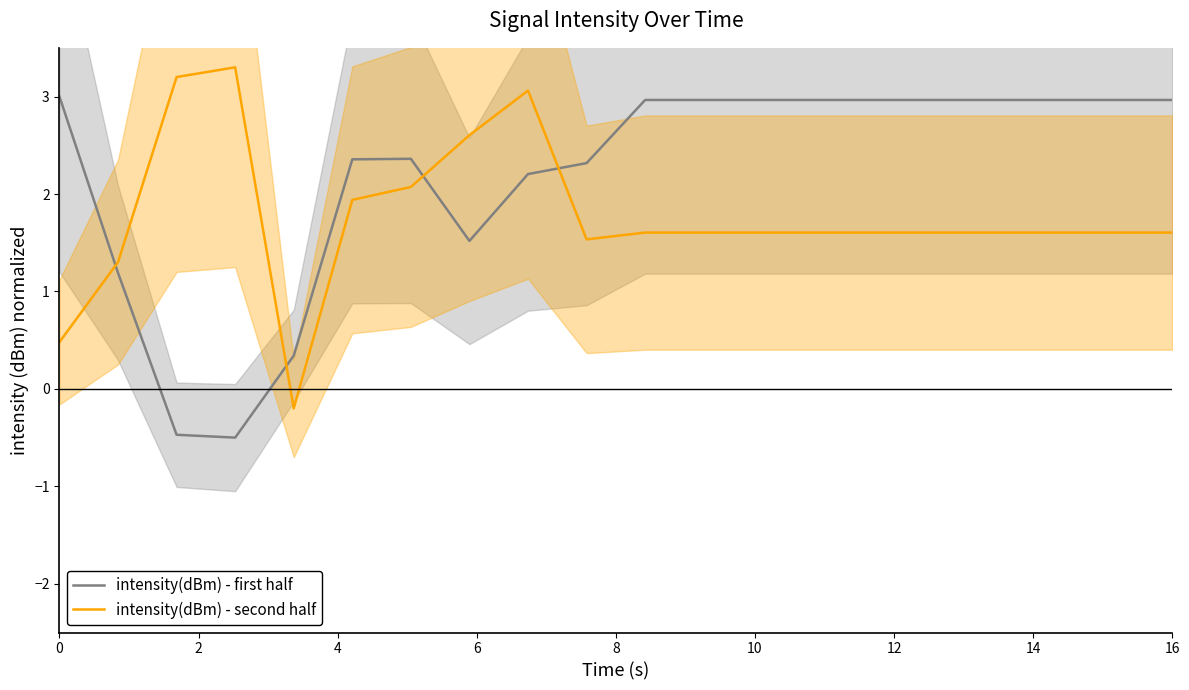

Is this an area chart (filled region under the line)?

No